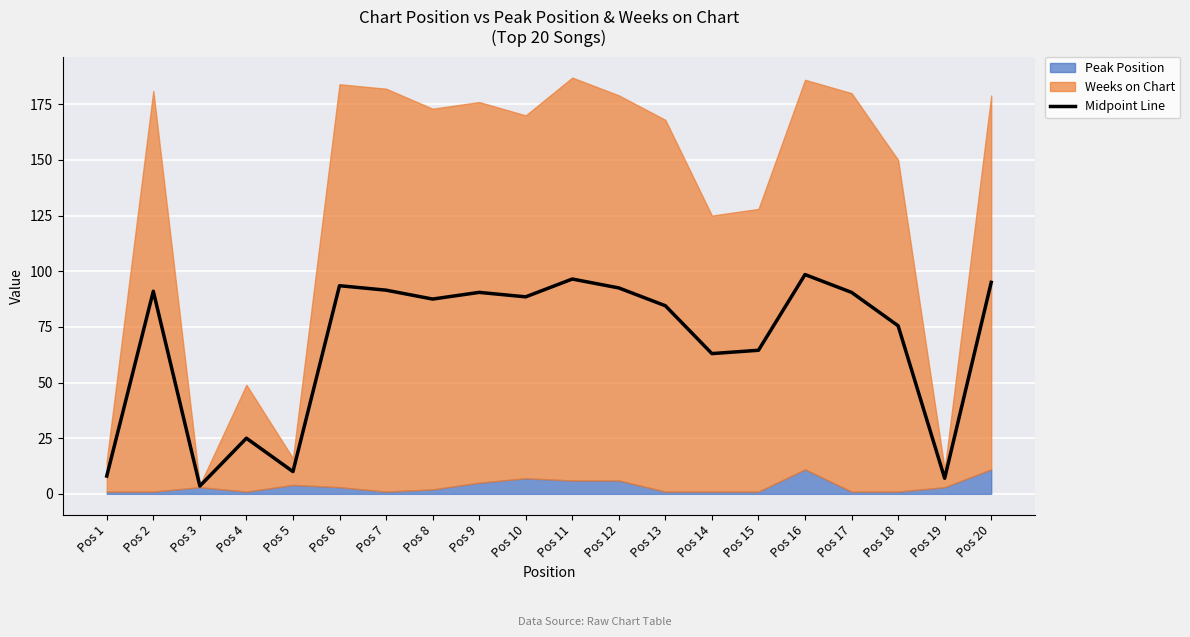

Reading left to right, list all the values displayed in this chart.

8.0	91.0	3.5	25.0	10.0	93.5	91.5	87.5	90.5	88.5	96.5	92.5	84.5	63.0	64.5	98.5	90.5	75.5	7.0	95.0